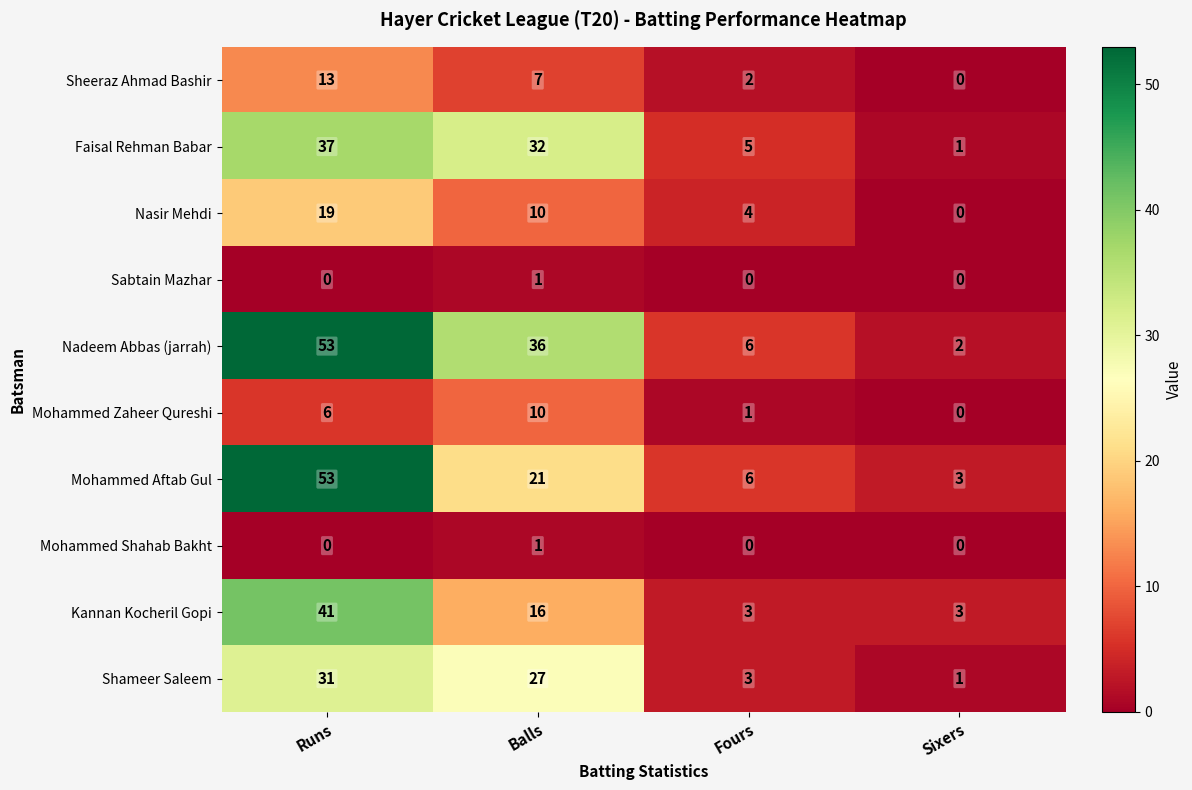

Which series has the largest range (max minus min)?

Nadeem Abbas (jarrah)